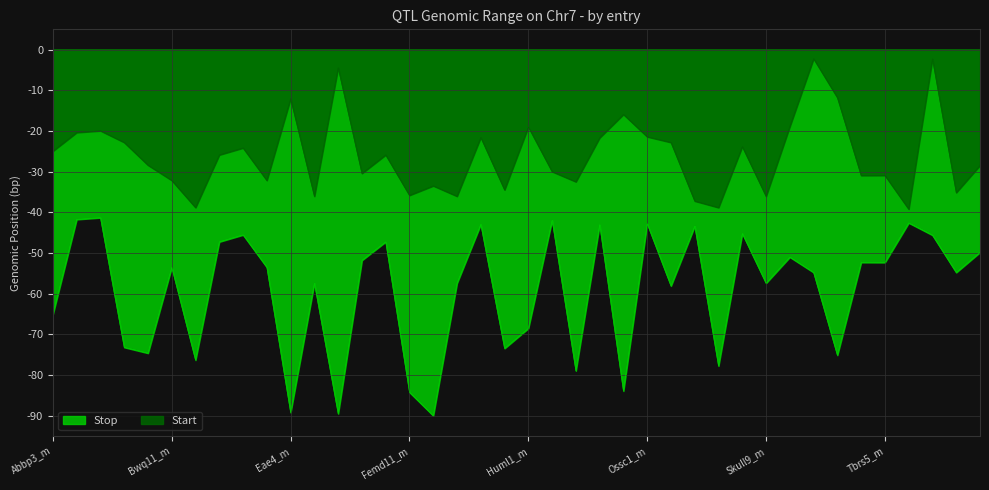

What is the difference between the Stop values at Fcsa6_m and Eae4_m?

37.4